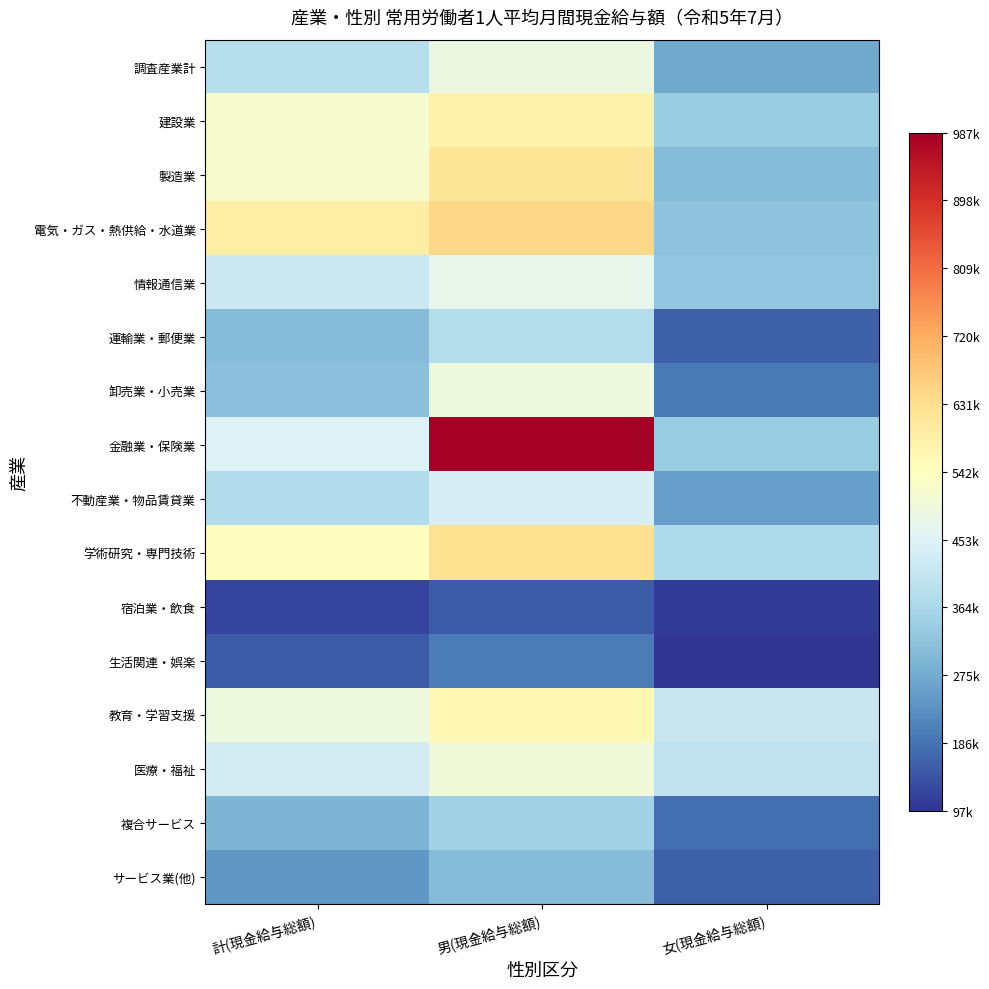

Reading left to right, what are all the values shown in this chart?

調査産業計: 計(現金給与総額)=382926	男(現金給与総額)=487392	女(現金給与総額)=269617
建設業: 計(現金給与総額)=518483	男(現金給与総額)=580899	女(現金給与総額)=340069
製造業: 計(現金給与総額)=521150	男(現金給与総額)=612594	女(現金給与総額)=308153
電気・ガス・熱供給・水道業: 計(現金給与総額)=593954	男(現金給与総額)=644769	女(現金給与総額)=320761
情報通信業: 計(現金給与総額)=419216	男(現金給与総額)=474131	女(現金給与総額)=327886
運輸業・郵便業: 計(現金給与総額)=307257	男(現金給与総額)=381730	女(現金給与総額)=156659
卸売業・小売業: 計(現金給与総額)=314901	男(現金給与総額)=492255	女(現金給与総額)=198062
金融業・保険業: 計(現金給与総額)=449434	男(現金給与総額)=987216	女(現金給与総額)=337951
不動産業・物品賃貸業: 計(現金給与総額)=375610	男(現金給与総額)=438224	女(現金給与総額)=254008
学術研究・専門技術: 計(現金給与総額)=545119	男(現金給与総額)=626187	女(現金給与総額)=370562
宿泊業・飲食: 計(現金給与総額)=118259	男(現金給与総額)=151335	女(現金給与総額)=105291
生活関連・娯楽: 計(現金給与総額)=150714	男(現金給与総額)=200726	女(現金給与総額)=97307
教育・学習支援: 計(現金給与総額)=492544	男(現金給与総額)=560442	女(現金給与総額)=411122
医療・福祉: 計(現金給与総額)=431077	男(現金給与総額)=503819	女(現金給与総額)=400209
複合サービス: 計(現金給与総額)=294445	男(現金給与総額)=351877	女(現金給与総額)=180290
サービス業(他): 計(現金給与総額)=242933	男(現金給与総額)=306729	女(現金給与総額)=158845